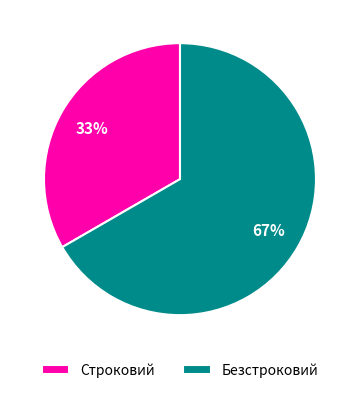

What is the ratio of the value at Безстроковий to the value at Строковий?

2.0